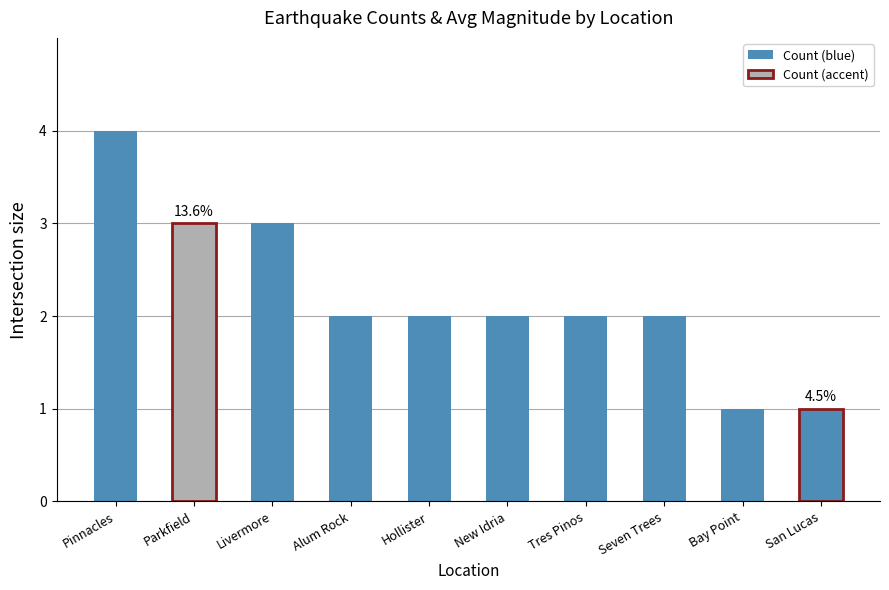

Reading left to right, what are all the values shown in this chart?

Pinnacles=4	Parkfield=3	Livermore=3	Alum Rock=2	Hollister=2	New Idria=2	Tres Pinos=2	Seven Trees=2	Bay Point=1	San Lucas=1